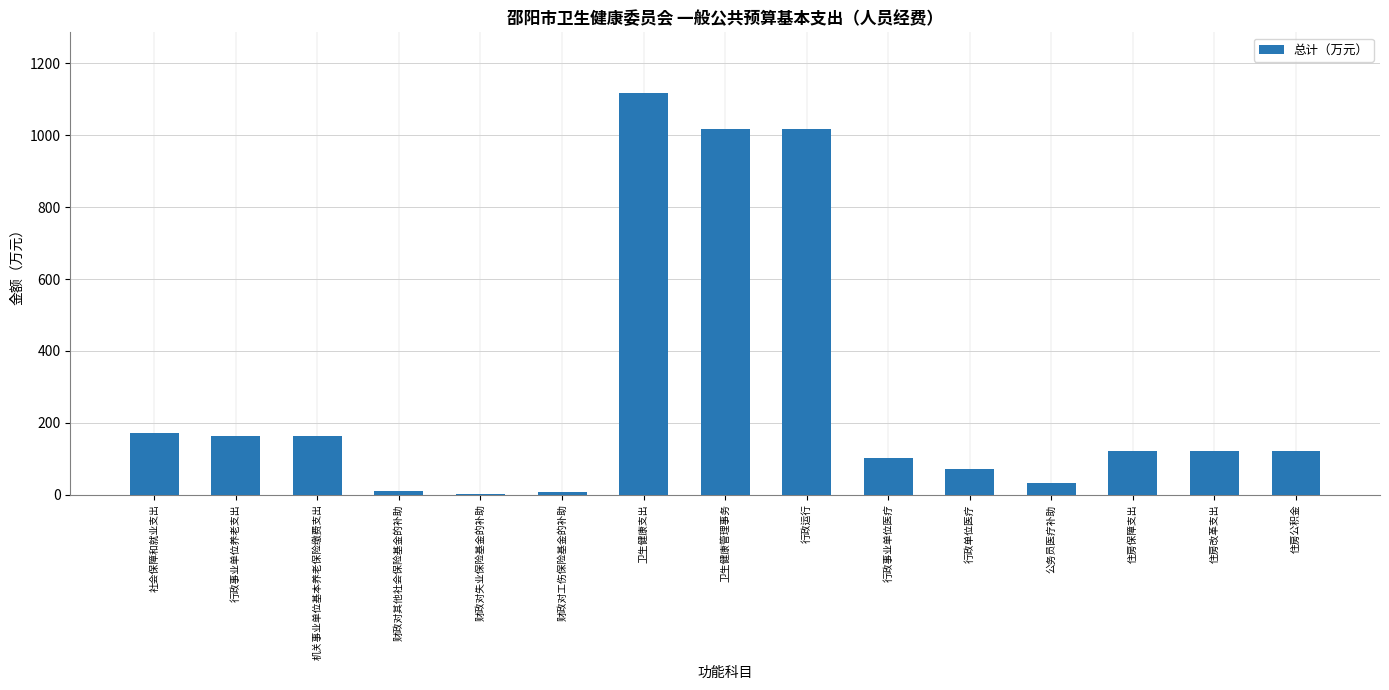

At which category does the chart reach its peak across all series?

卫生健康支出